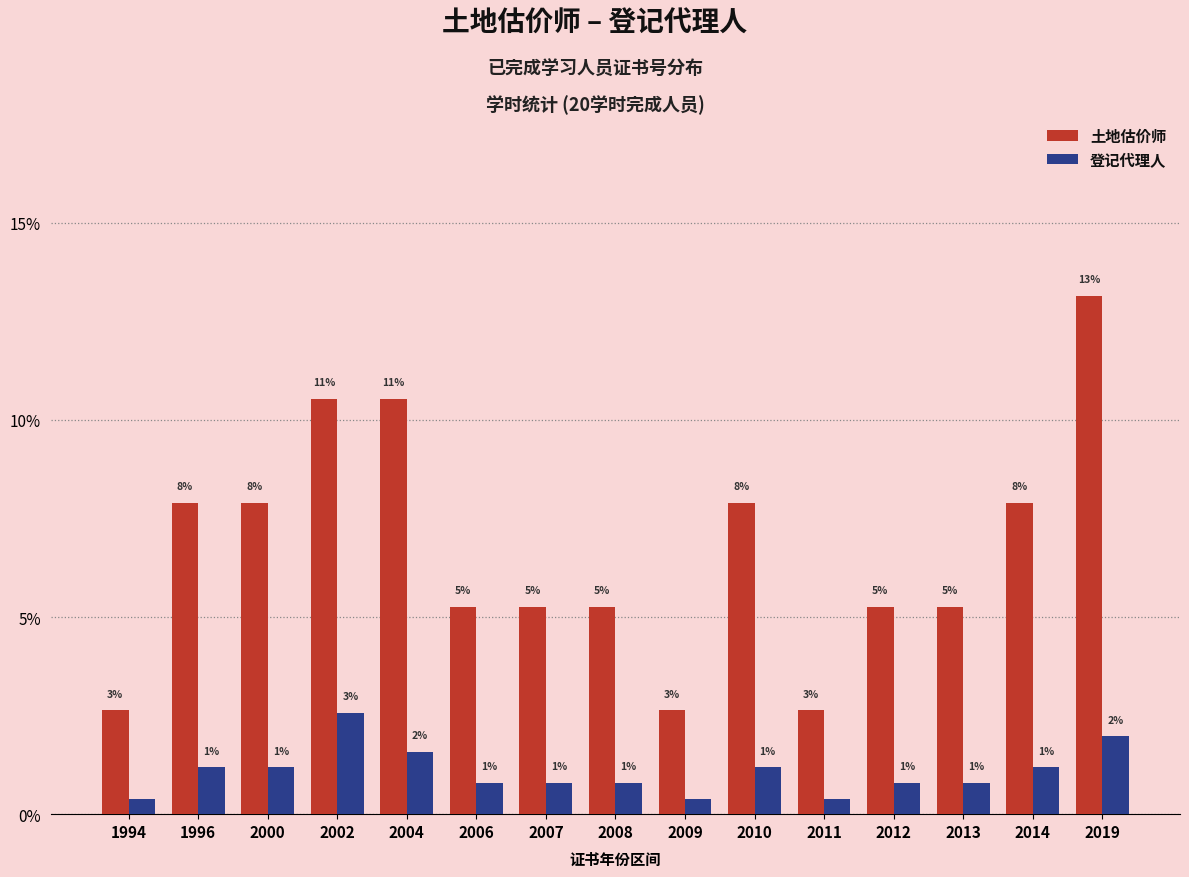

What are all the series names shown in the legend?

土地估价师, 登记代理人